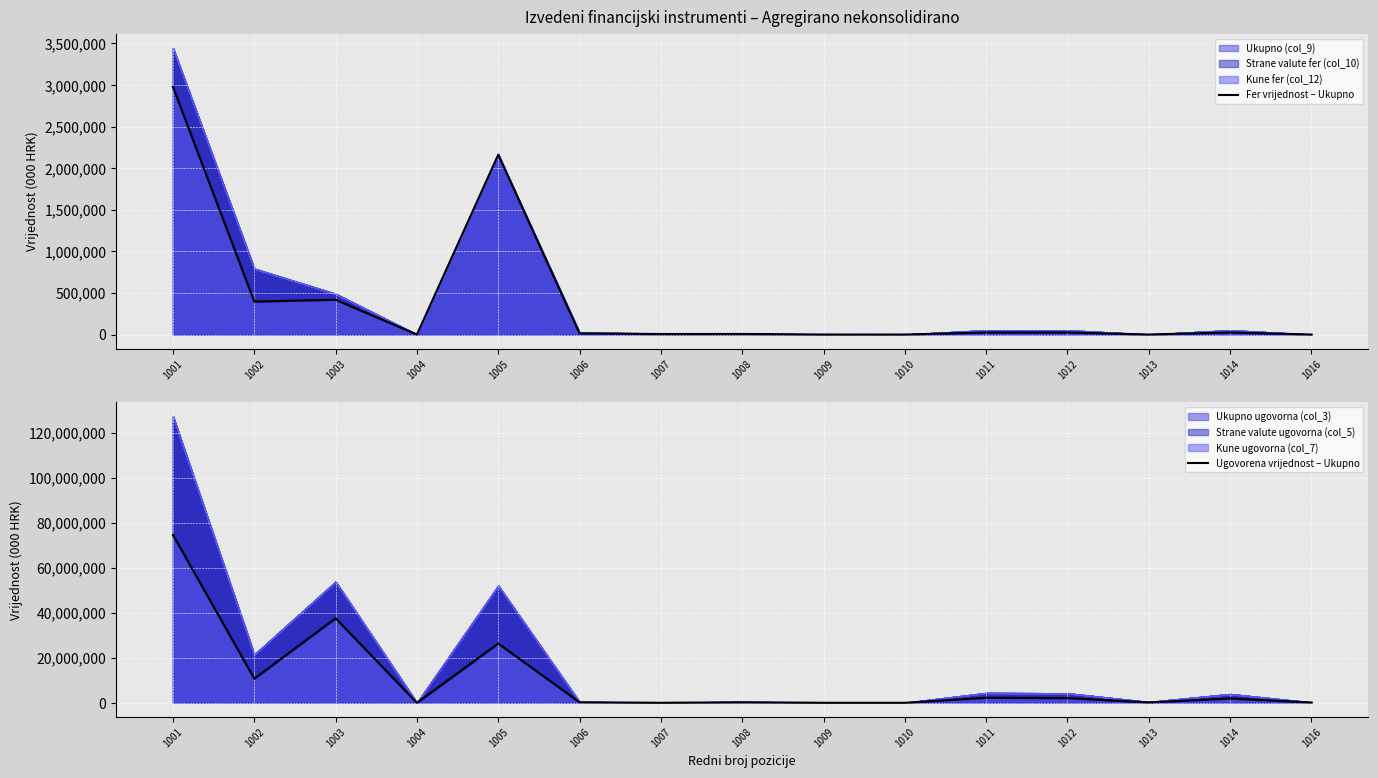

Where is Ugovorena vrijednost – Ukupno nearest to the value 37321442?

1003